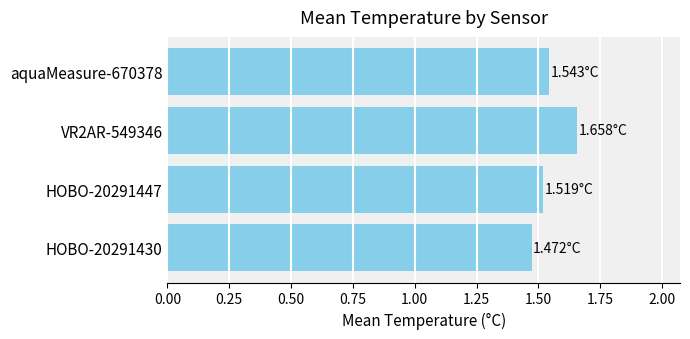

Rank the categories by value from highest to lowest.

VR2AR-549346, aquaMeasure-670378, HOBO-20291447, HOBO-20291430